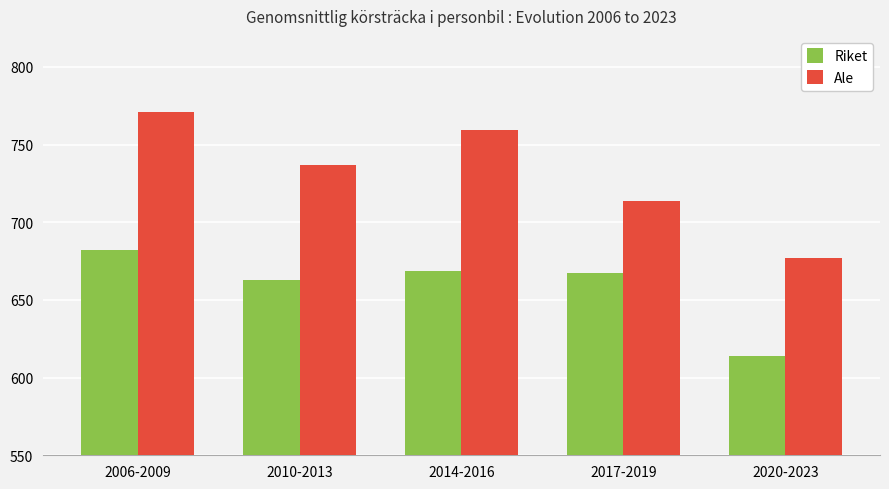

Which series has the largest range (max minus min)?

Ale